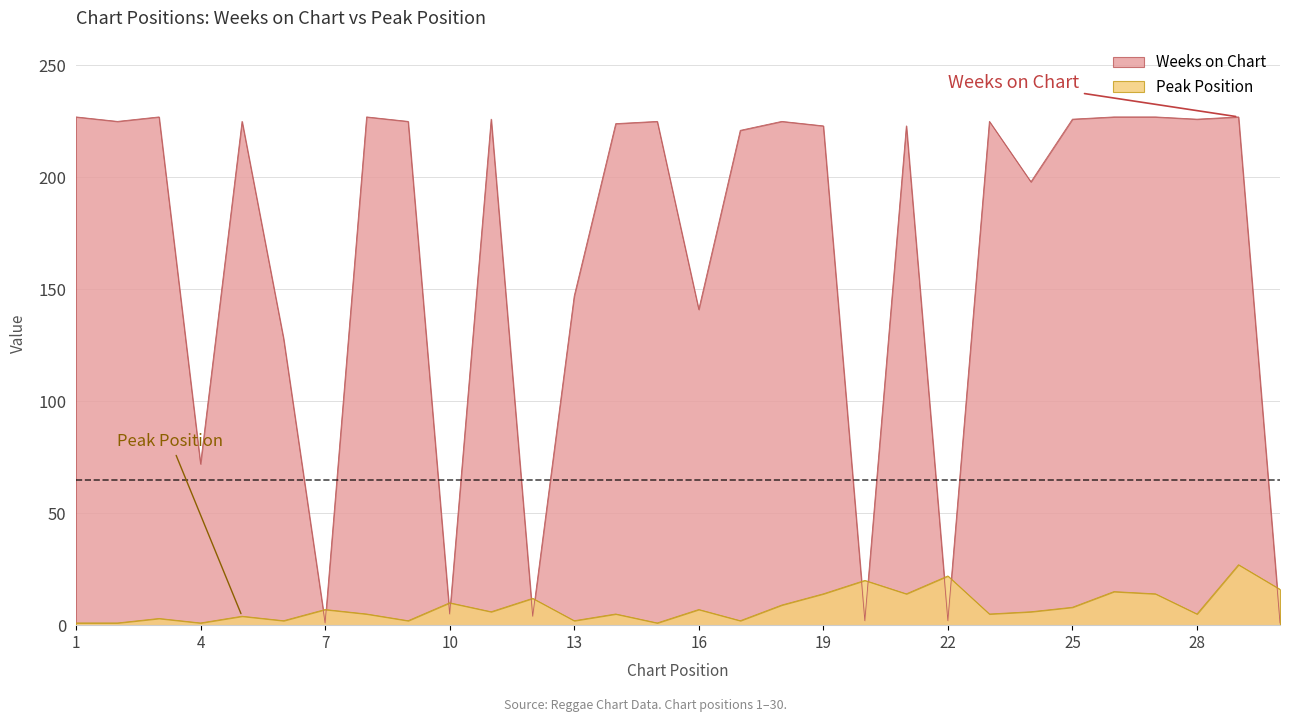

At which category does Peak Position reach its first local valley?

4